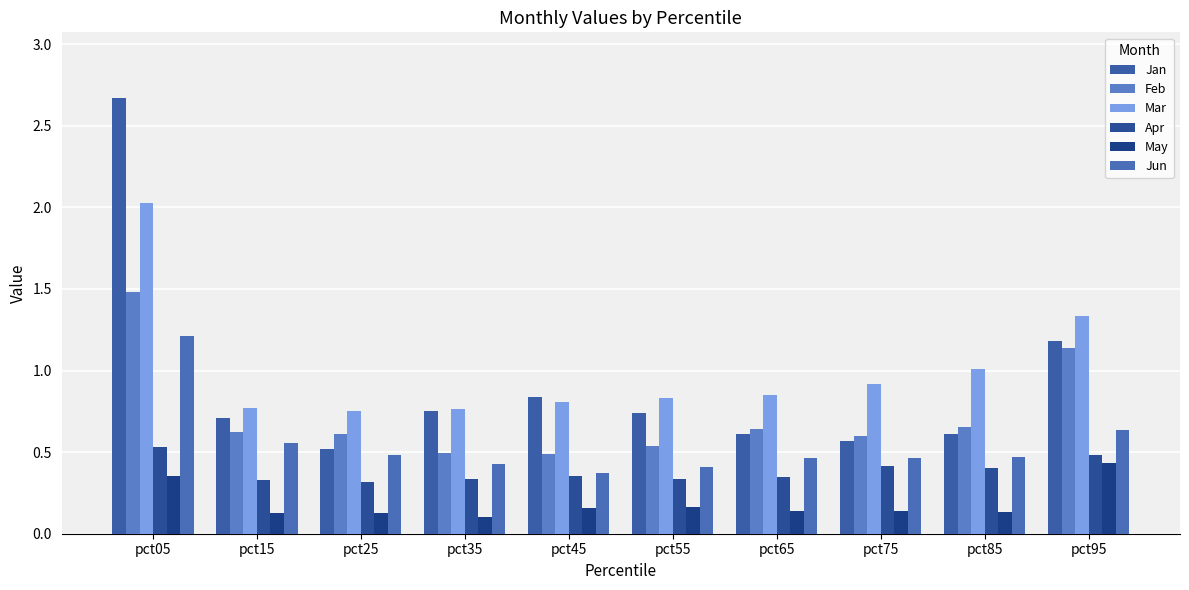

What is the difference between the Feb values at pct25 and pct05?

0.9